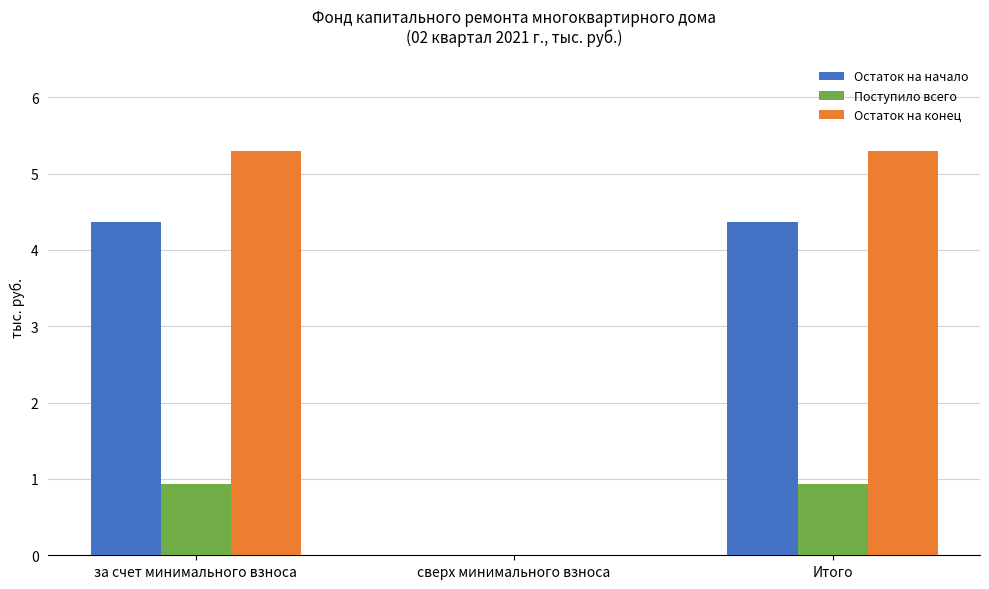

Which series changed the most between за счет минимального взноса and сверх минимального взноса?

Остаток на конец